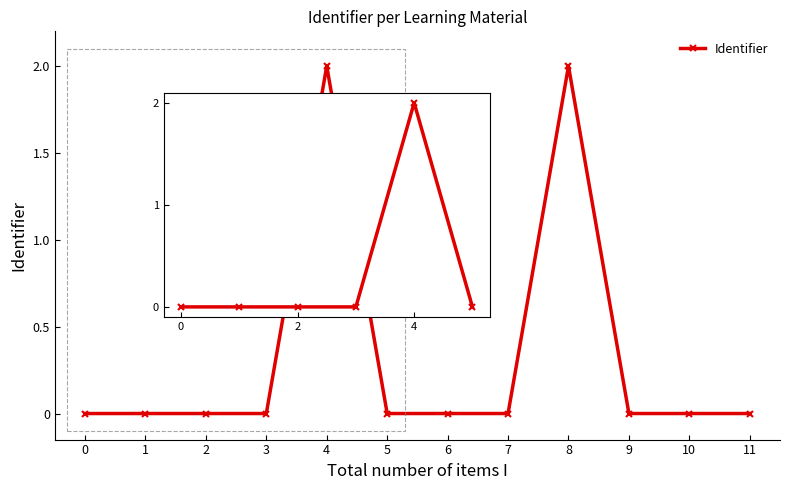

What is the greatest value displayed?

2.0